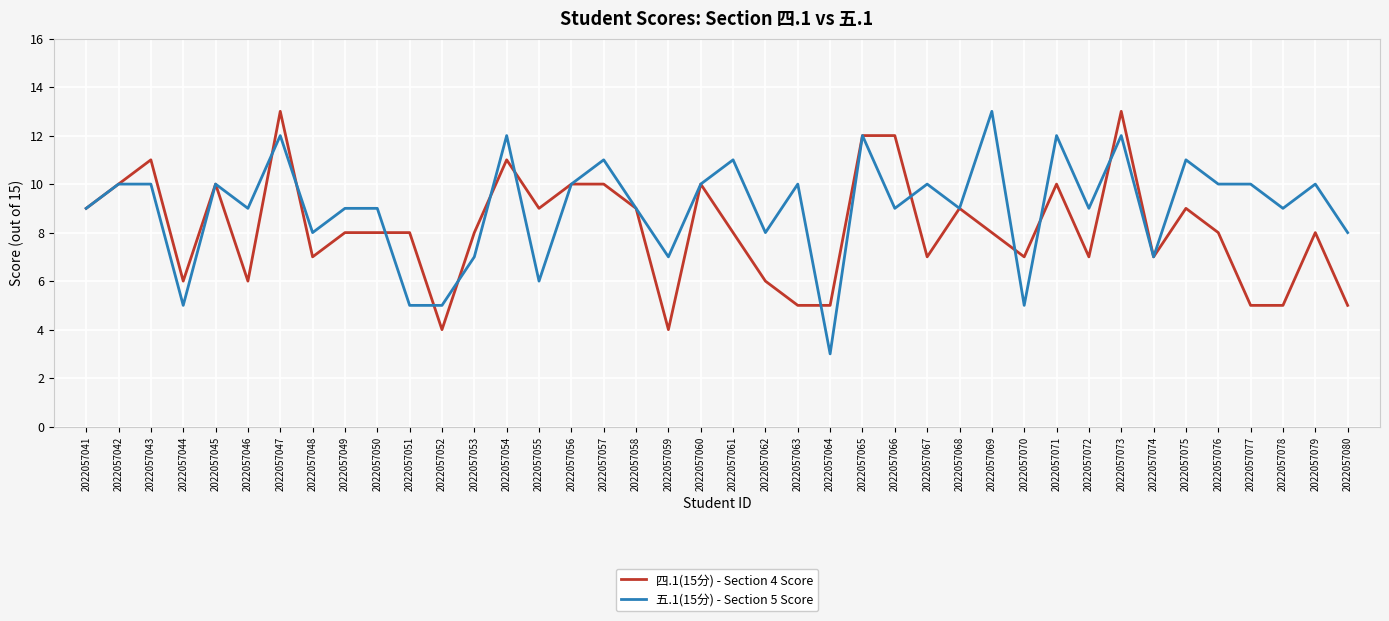

How many 四.1(15分) - Section 4 Score values are between 7 and 10?

24